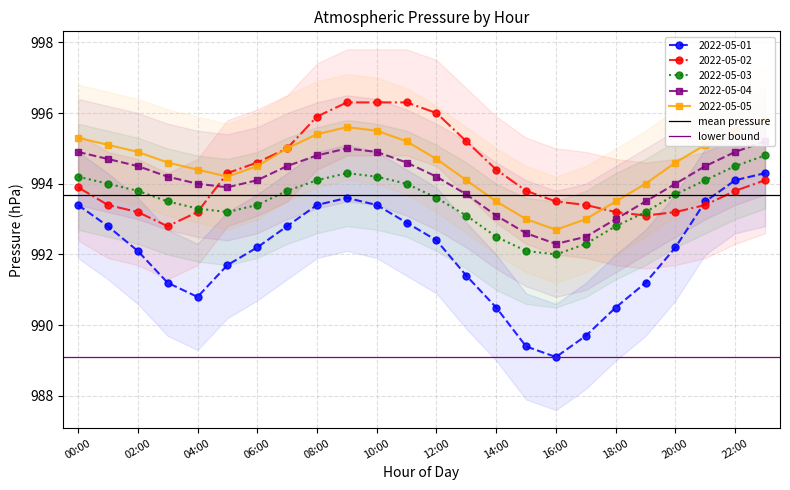

The lower bound series shows 989.1 at 00:00. True or false?

True